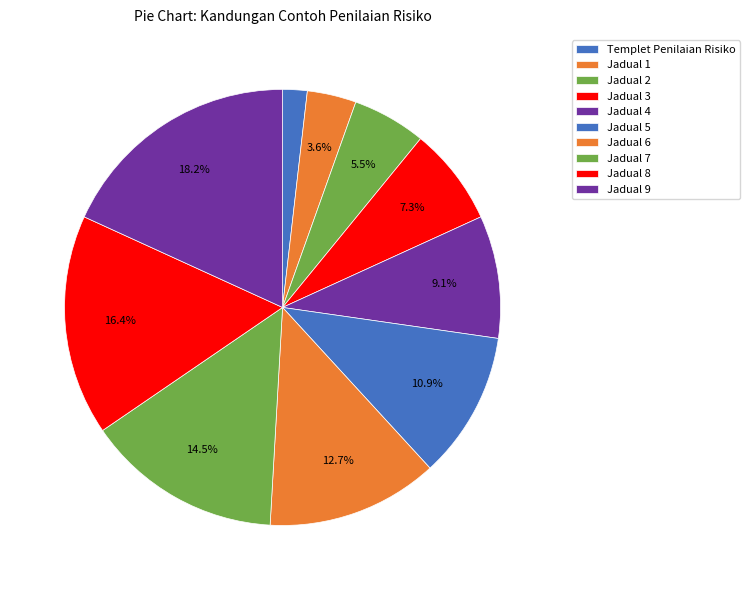

How many segments does this pie chart have?

10